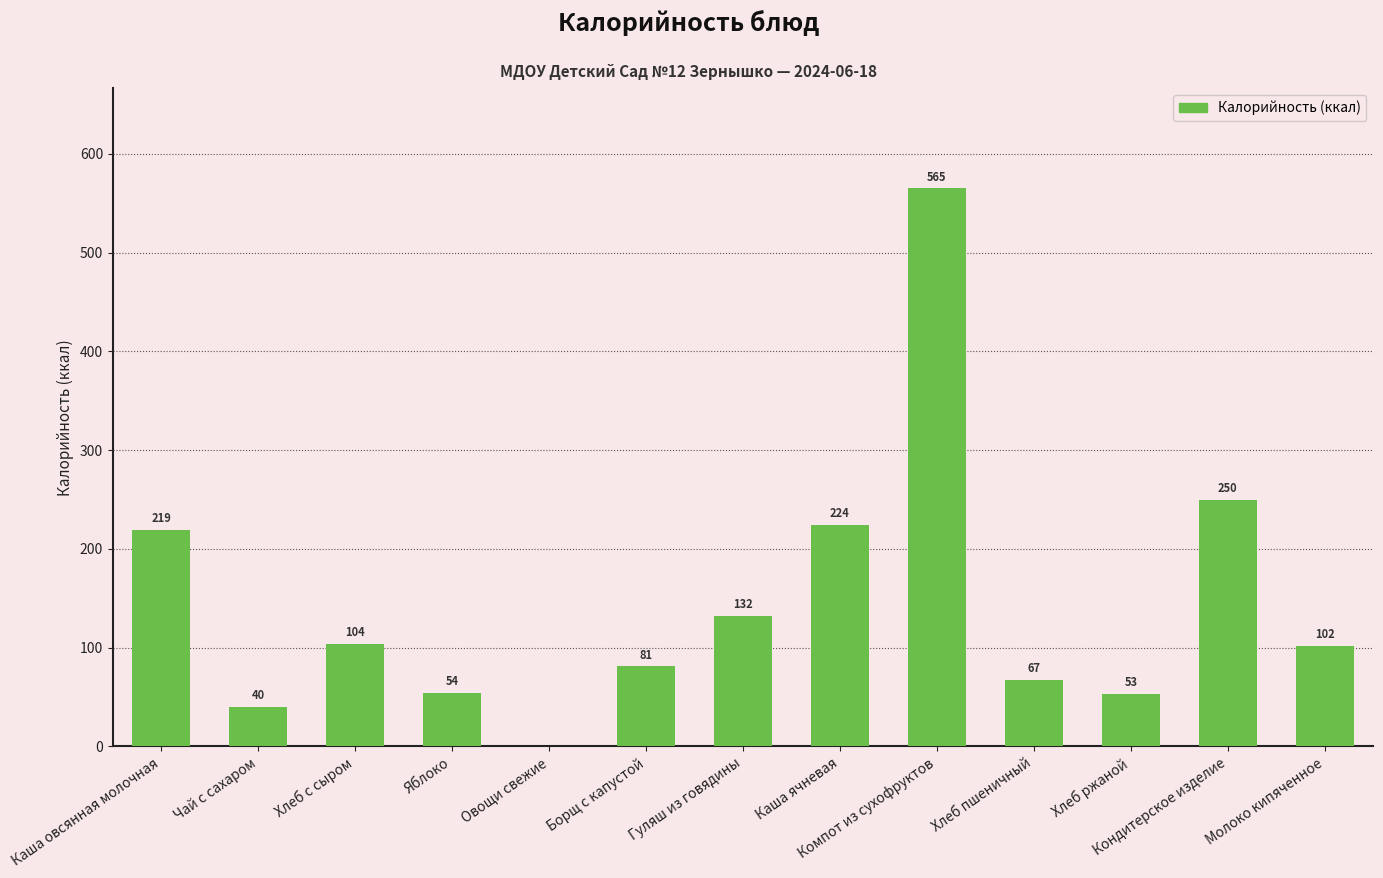

Which category has the highest value across all series?

Компот из сухофруктов